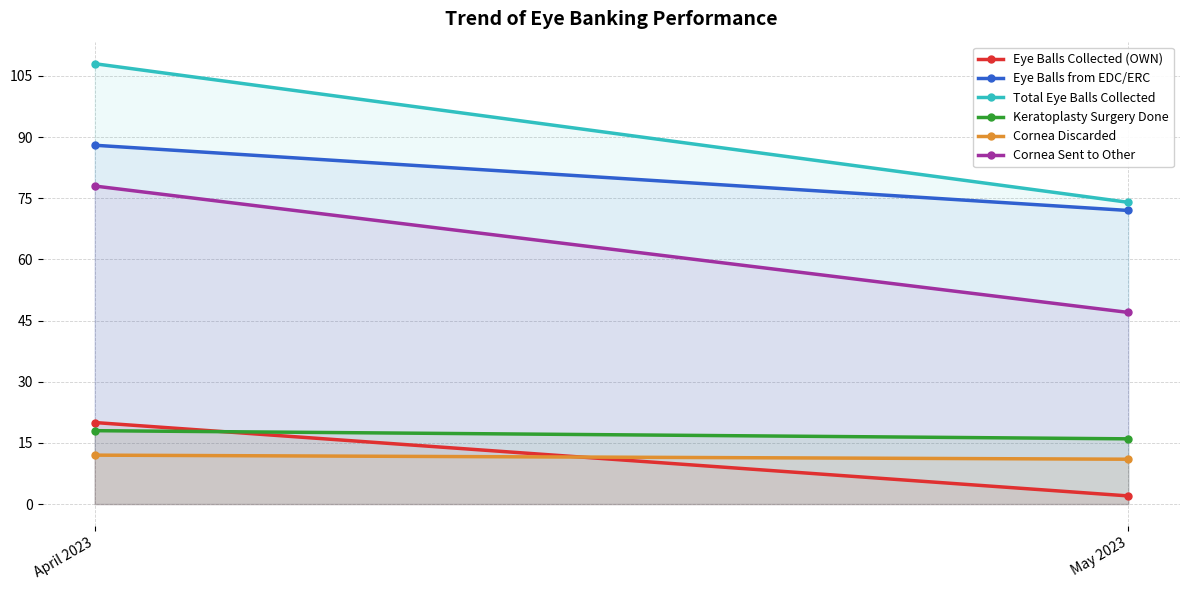

How many series are shown in this chart?

6